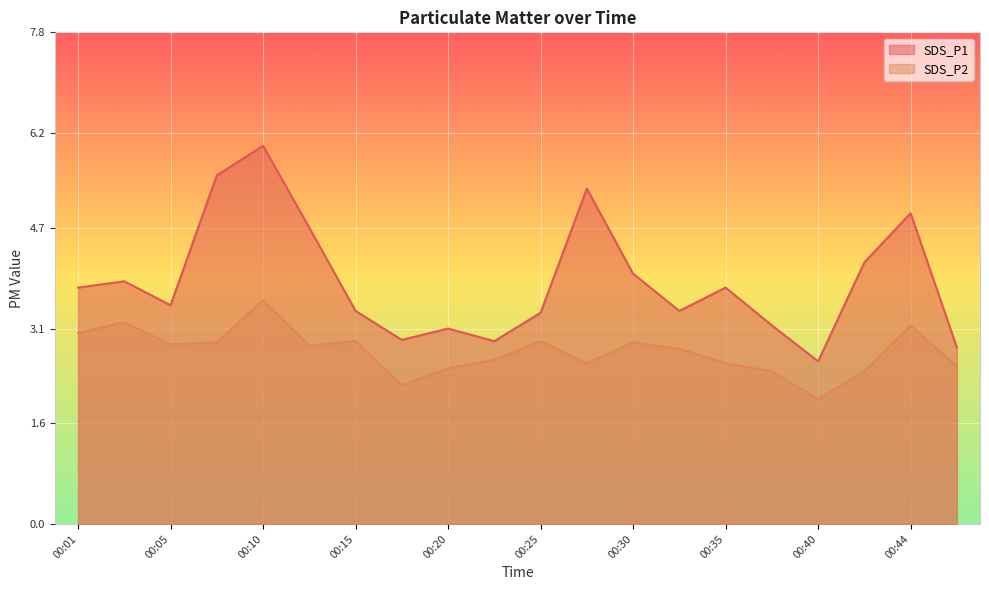

True or false: SDS_P2 has more than 0 interior local peaks.

True